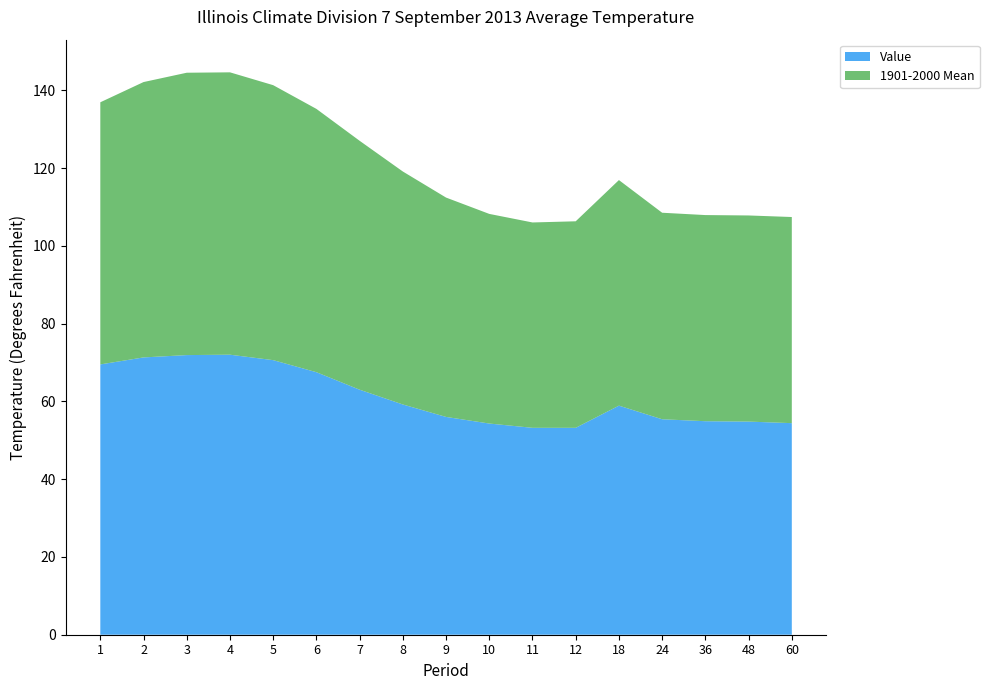

Reading left to right, what are all the values shown in this chart?

Value: 1=69.5	2=71.3	3=71.9	4=72.0	5=70.6	6=67.5	7=63.0	8=59.2	9=56.0	10=54.3	11=53.2	12=53.2	18=58.9	24=55.4	36=54.9	48=54.8	60=54.4
1901-2000 Mean: 1=67.4	2=70.8	3=72.6	4=72.6	5=70.7	6=67.7	7=64.0	8=59.9	9=56.4	10=53.9	11=52.8	12=53.1	18=58.0	24=53.1	36=53.0	48=53.0	60=53.0